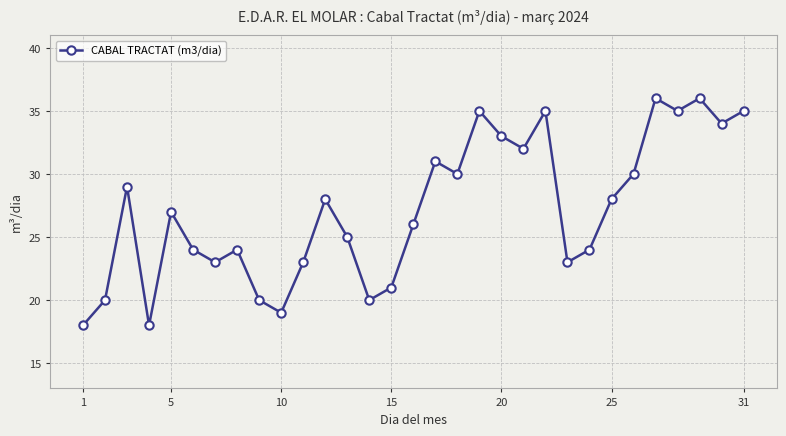

Reading left to right, extract all data points from this chart.

18	20	29	18	27	24	23	24	20	19	23	28	25	20	21	26	31	30	35	33	32	35	23	24	28	30	36	35	36	34	35